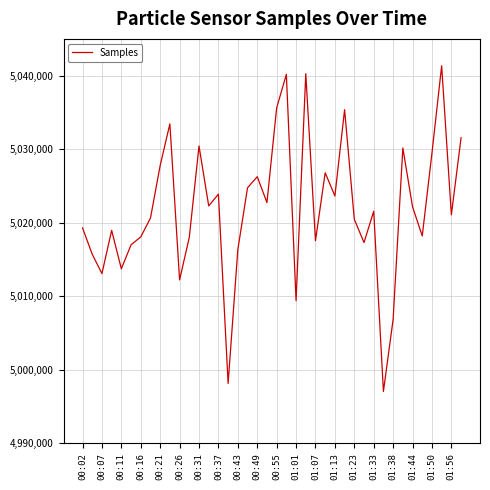

What is the smallest value displayed?

4997062